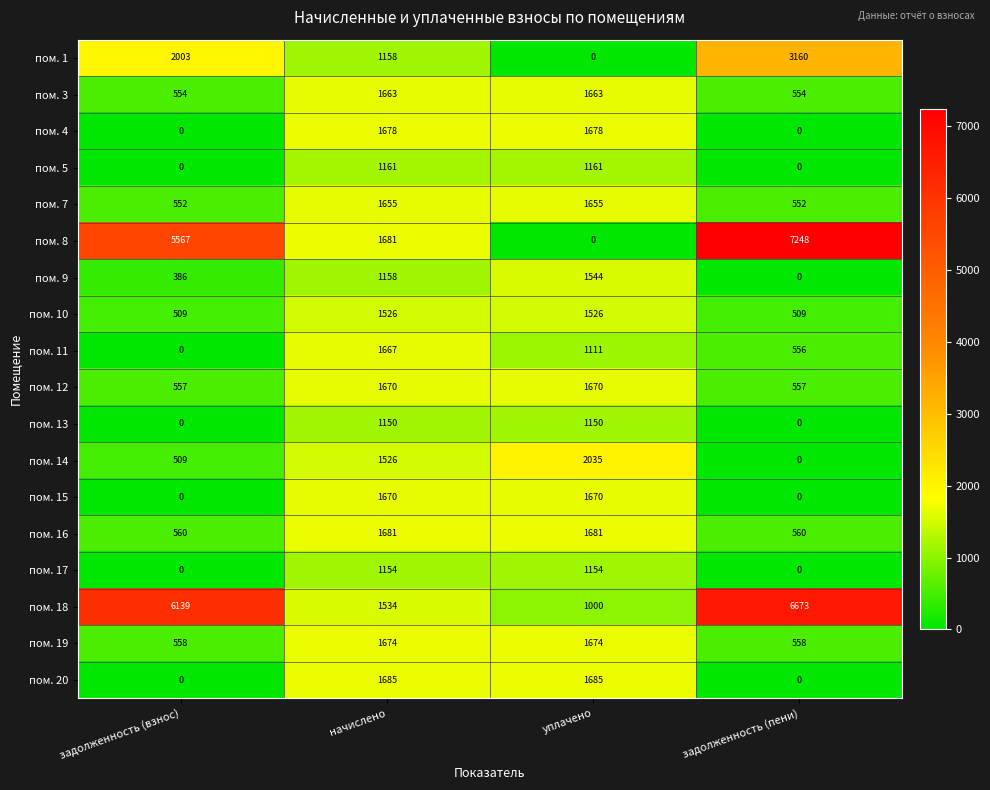

What is the difference between the пом. 7 values at начислено and задолженность (взнос)?

1103